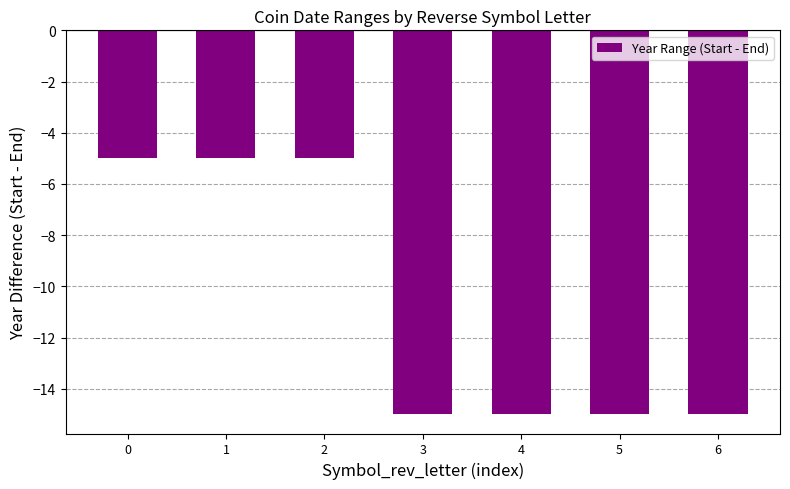

How many bars are there in total?

7